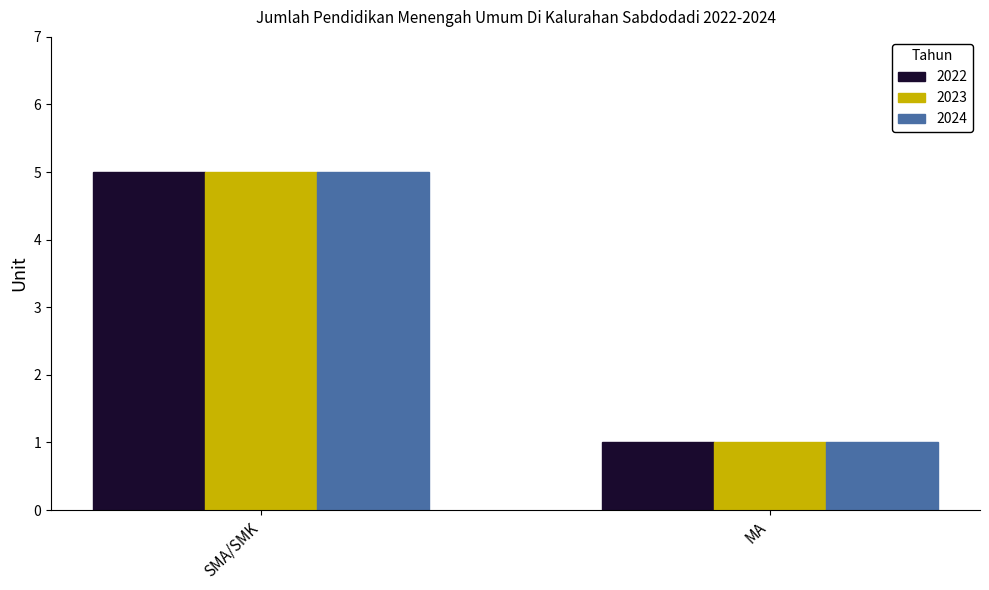

What is the sum of all 2023 values?

6